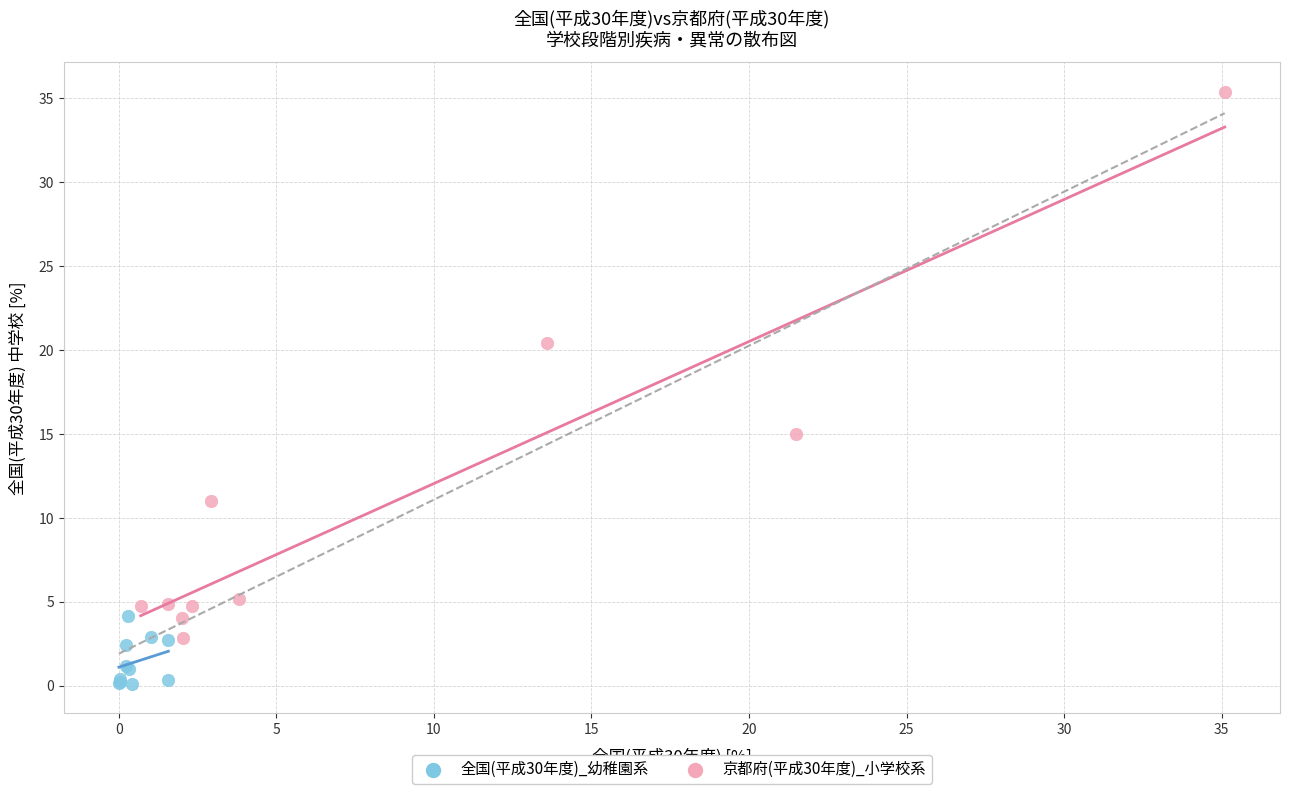

Which series has the widest spread of Y values?

京都府(平成30年度)_小学校系